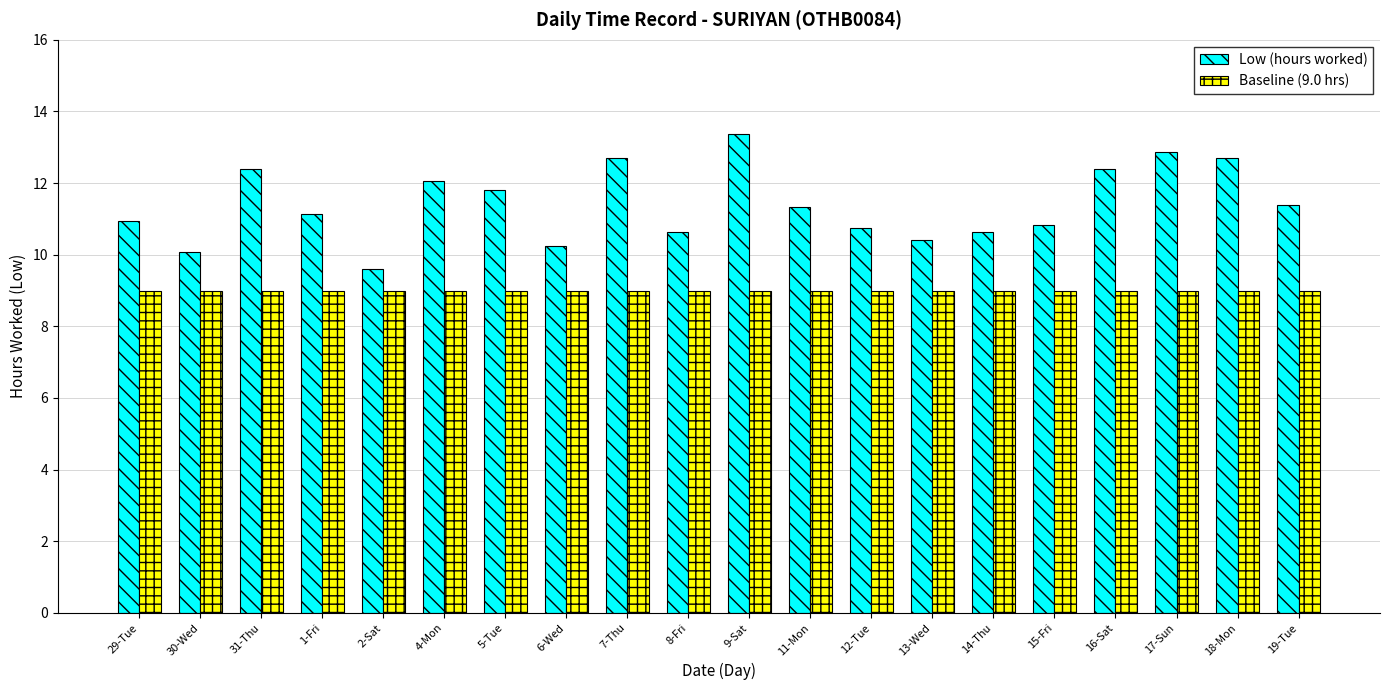

Is the value of Low (hours worked) at 14-Thu greater than the value of Baseline (9.0 hrs) at 2-Sat?

Yes